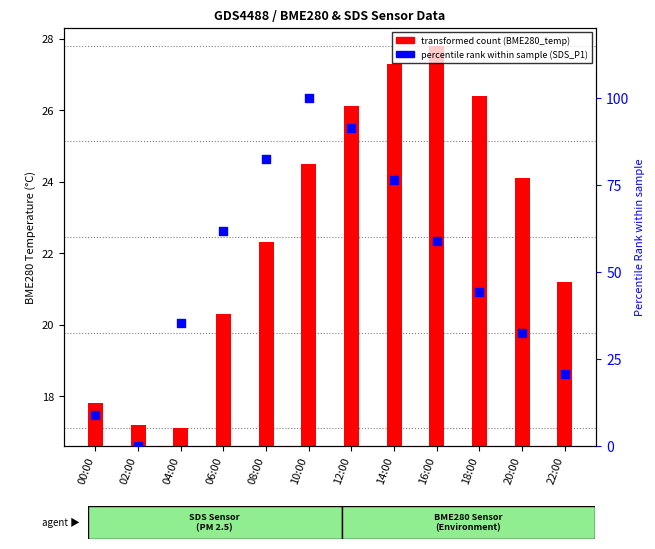

Which series has the largest Y range (max minus min)?

SDS_P1 (percentile)